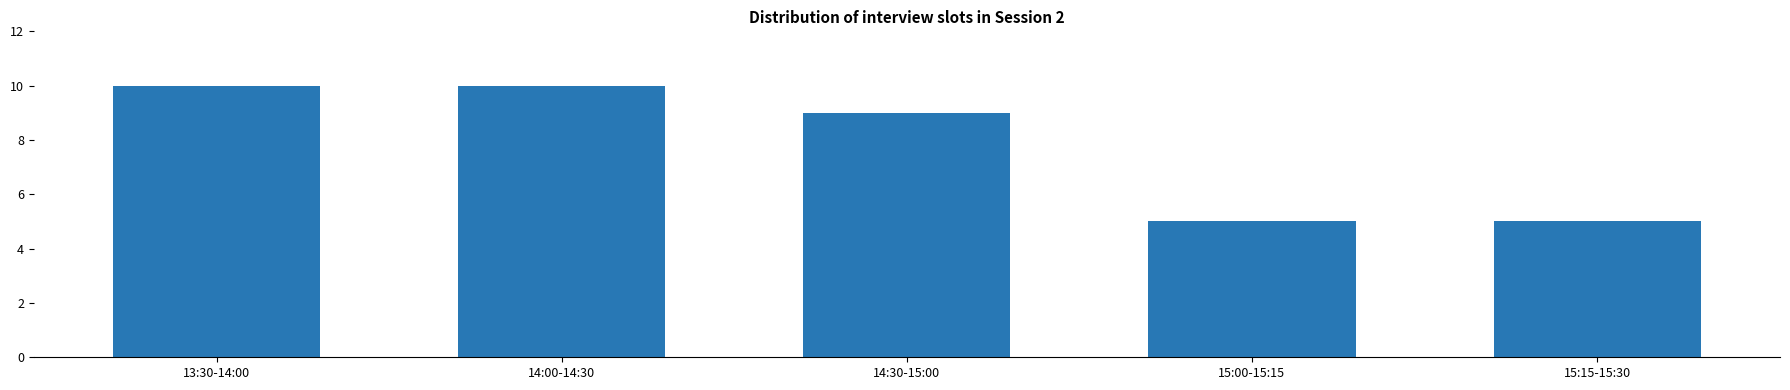

What position from the right is 14:30-15:00?

3